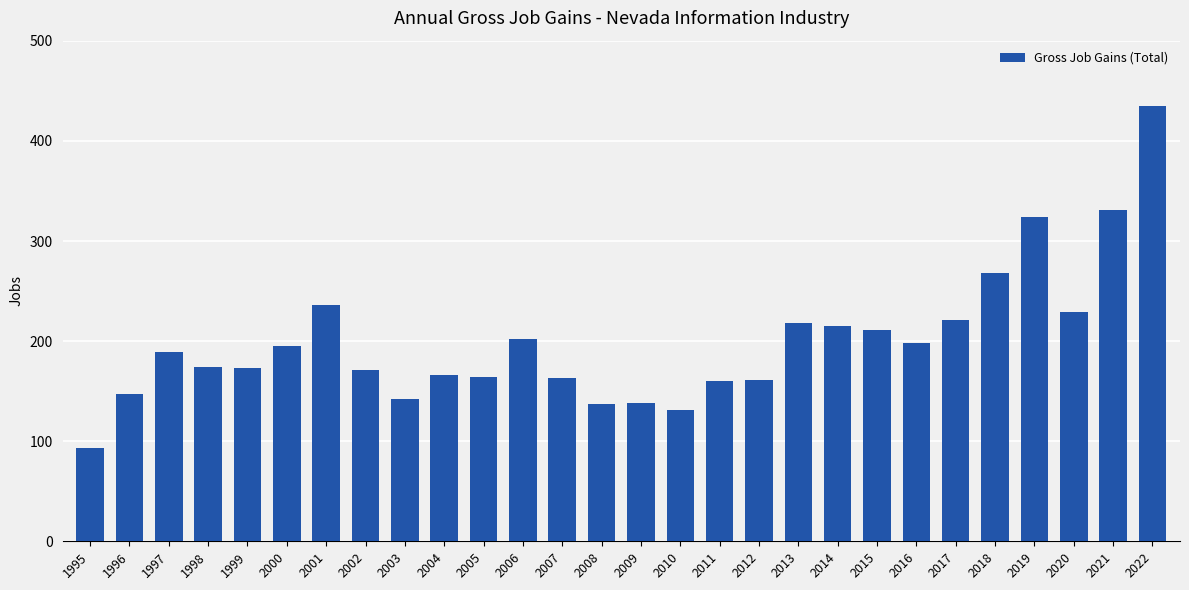

The chart shows a value of 69 at 2007. True or false?

False